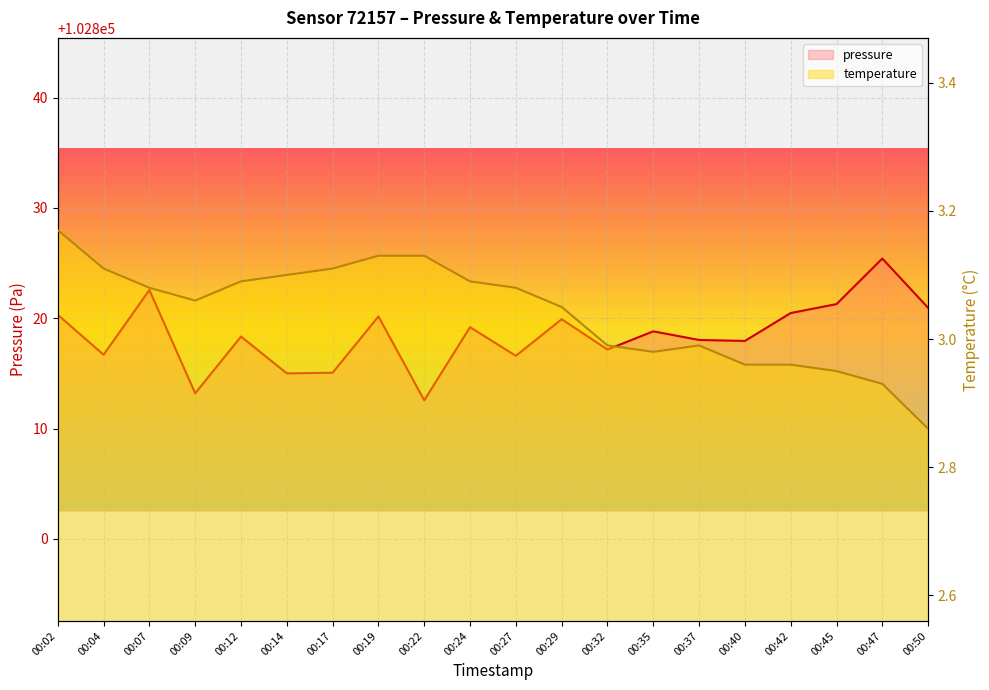

Rank the categories by temperature value from lowest to highest.

00:50, 00:47, 00:45, 00:40, 00:42, 00:35, 00:32, 00:37, 00:29, 00:09, 00:07, 00:27, 00:12, 00:24, 00:14, 00:04, 00:17, 00:19, 00:22, 00:02